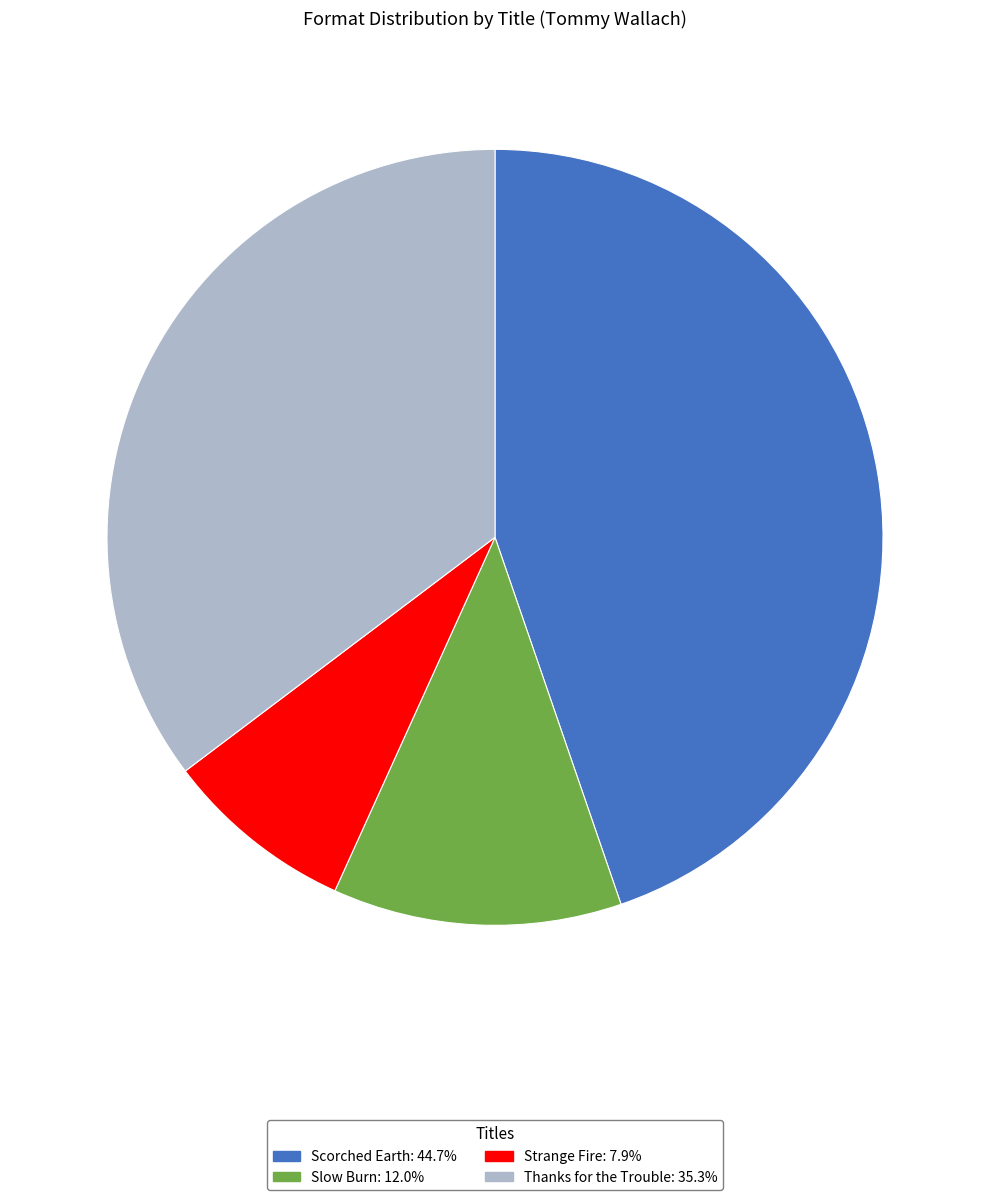

Count the number of slices in the pie.

4